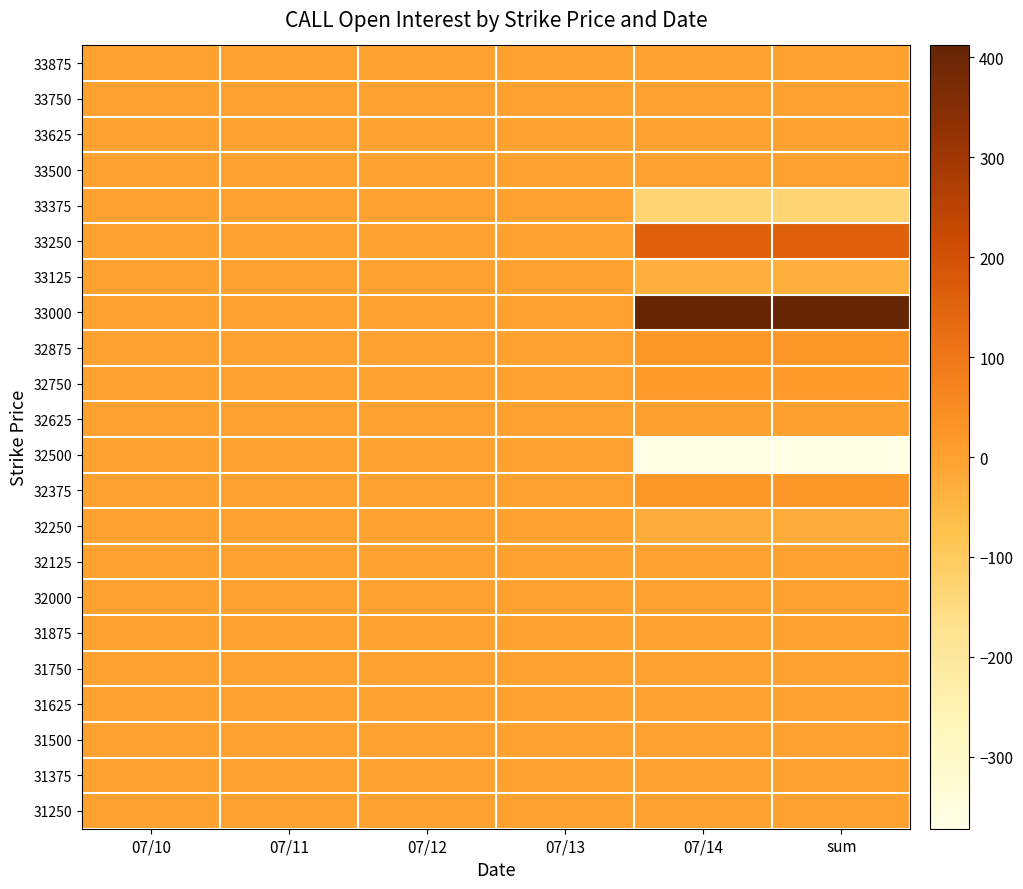

Reading right to left, transcribe all the data shown in this chart.

33875: sum=0	07/14=0	07/13=0	07/12=0	07/11=0	07/10=0
33750: sum=0	07/14=0	07/13=0	07/12=0	07/11=0	07/10=0
33625: sum=0	07/14=0	07/13=0	07/12=0	07/11=0	07/10=0
33500: sum=0	07/14=0	07/13=0	07/12=0	07/11=0	07/10=0
33375: sum=-132	07/14=-132	07/13=0	07/12=0	07/11=0	07/10=0
33250: sum=157	07/14=157	07/13=0	07/12=0	07/11=0	07/10=0
33125: sum=-32	07/14=-32	07/13=0	07/12=0	07/11=0	07/10=0
33000: sum=412	07/14=412	07/13=0	07/12=0	07/11=0	07/10=0
32875: sum=21	07/14=21	07/13=0	07/12=0	07/11=0	07/10=0
32750: sum=14	07/14=14	07/13=0	07/12=0	07/11=0	07/10=0
32625: sum=2	07/14=2	07/13=0	07/12=0	07/11=0	07/10=0
32500: sum=-372	07/14=-372	07/13=0	07/12=0	07/11=0	07/10=0
32375: sum=18	07/14=18	07/13=0	07/12=0	07/11=0	07/10=0
32250: sum=-29	07/14=-29	07/13=0	07/12=0	07/11=0	07/10=0
32125: sum=-1	07/14=-1	07/13=0	07/12=0	07/11=0	07/10=0
32000: sum=0	07/14=0	07/13=0	07/12=0	07/11=0	07/10=0
31875: sum=0	07/14=0	07/13=0	07/12=0	07/11=0	07/10=0
31750: sum=0	07/14=0	07/13=0	07/12=0	07/11=0	07/10=0
31625: sum=0	07/14=0	07/13=0	07/12=0	07/11=0	07/10=0
31500: sum=0	07/14=0	07/13=0	07/12=0	07/11=0	07/10=0
31375: sum=0	07/14=0	07/13=0	07/12=0	07/11=0	07/10=0
31250: sum=0	07/14=0	07/13=0	07/12=0	07/11=0	07/10=0